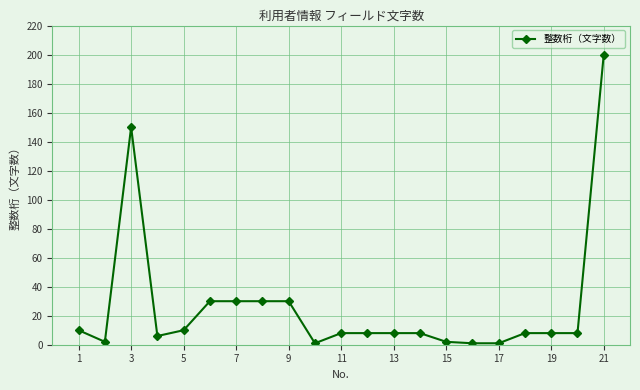

What is the sum of all values?

559